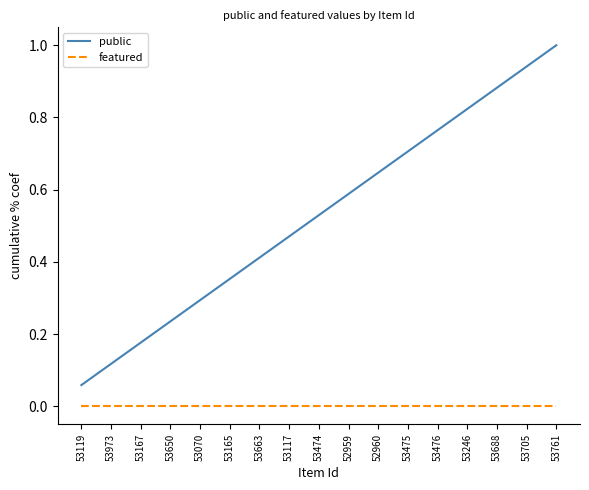

What is the maximum value shown in the chart?

1.0